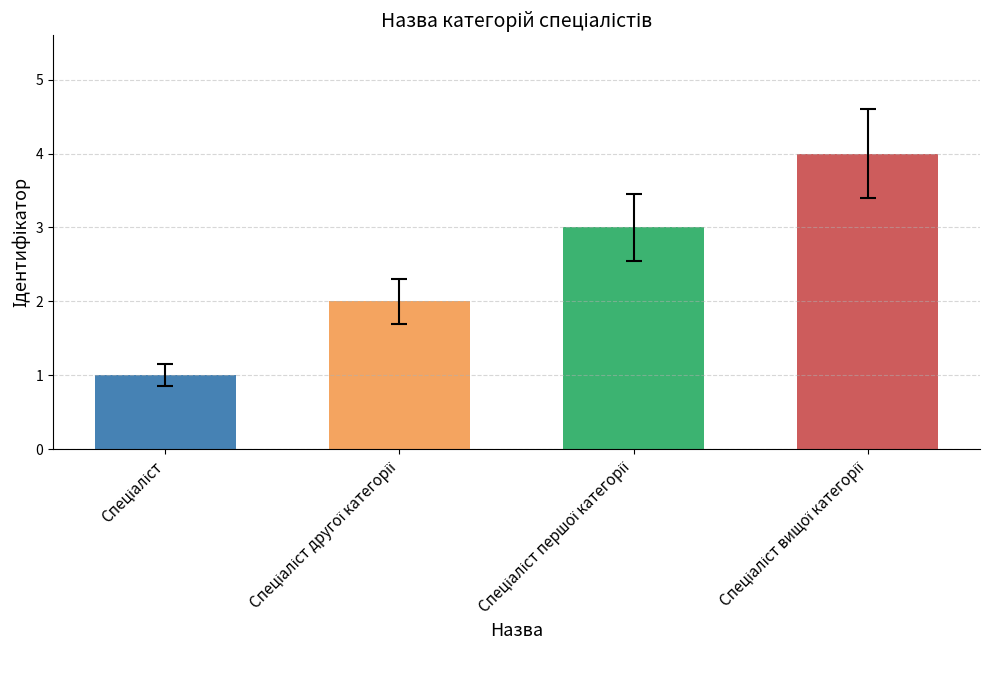

How many values are between 2 and 4?

3